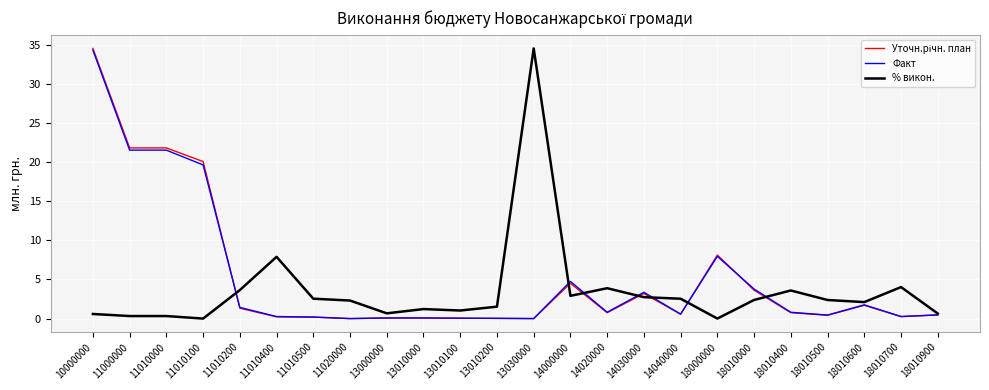

At which label is % викон. closest to 17?

11010400